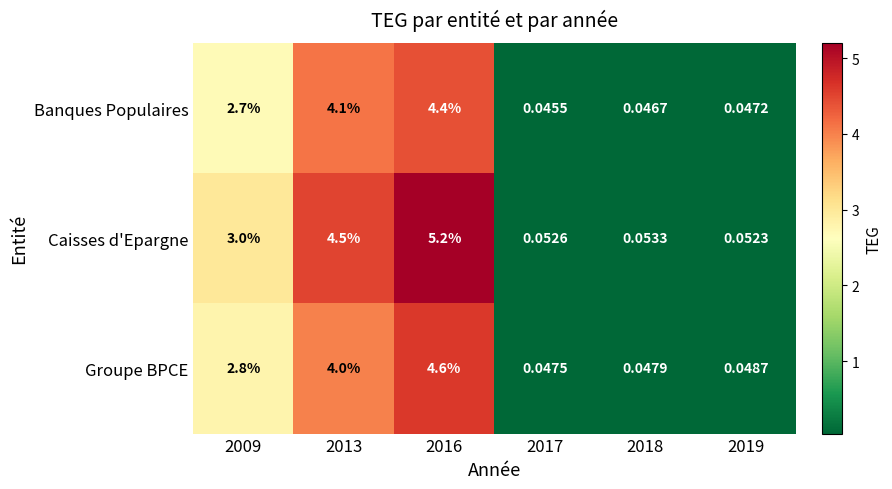

Is the value of Groupe BPCE at 2016 greater than the value of Banques Populaires at 2013?

Yes